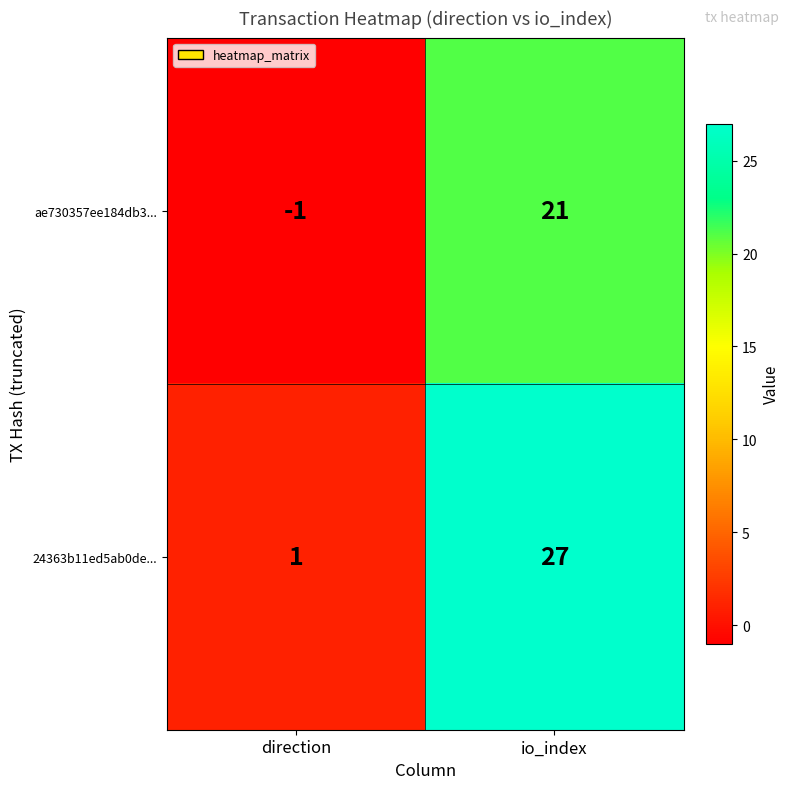

What is the difference between the highest and lowest values at direction?

2